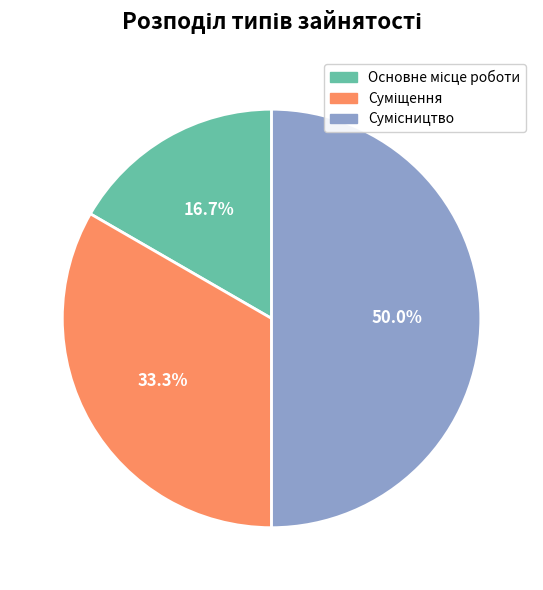

To the nearest percent, what is the difference between the Основне місце роботи and Сумісництво slice percentages?

33%